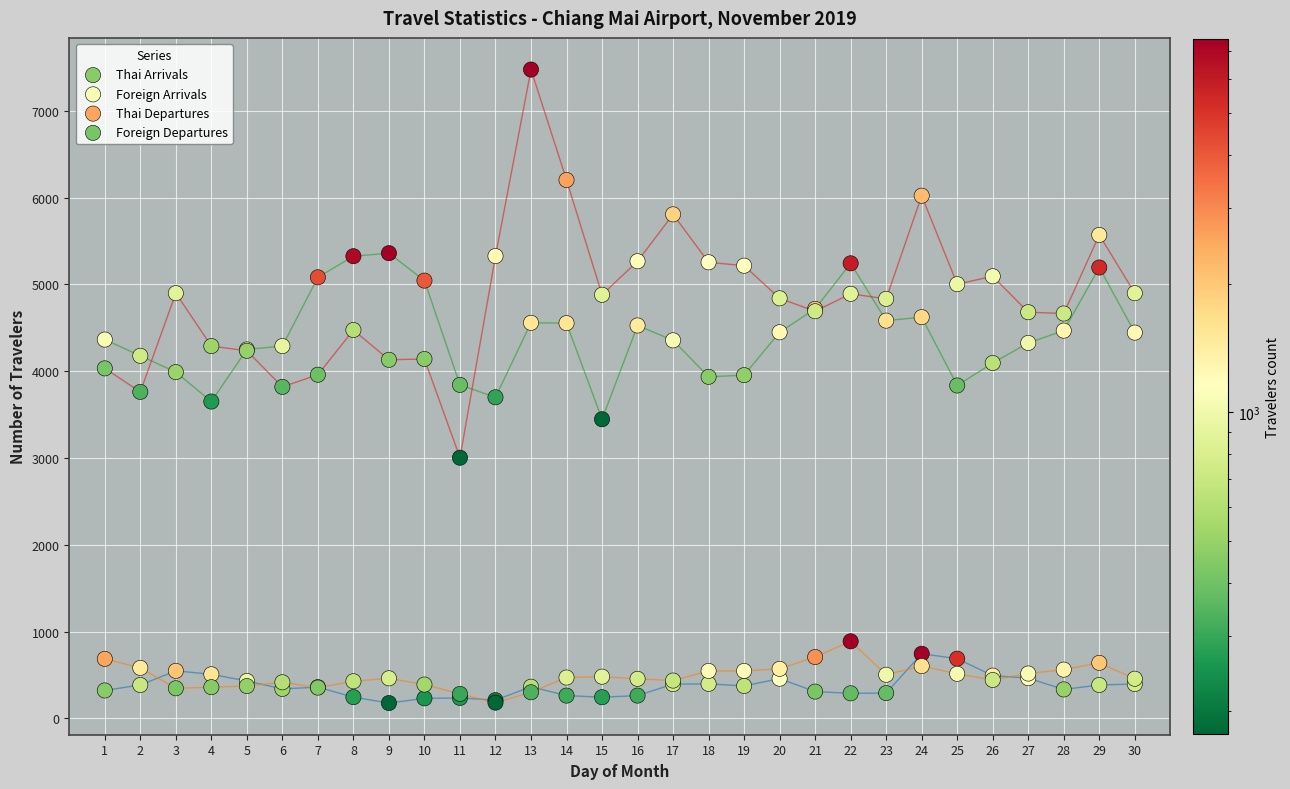

What are all the series names shown in the legend?

Thai Arrivals, Foreign Arrivals, Thai Departures, Foreign Departures